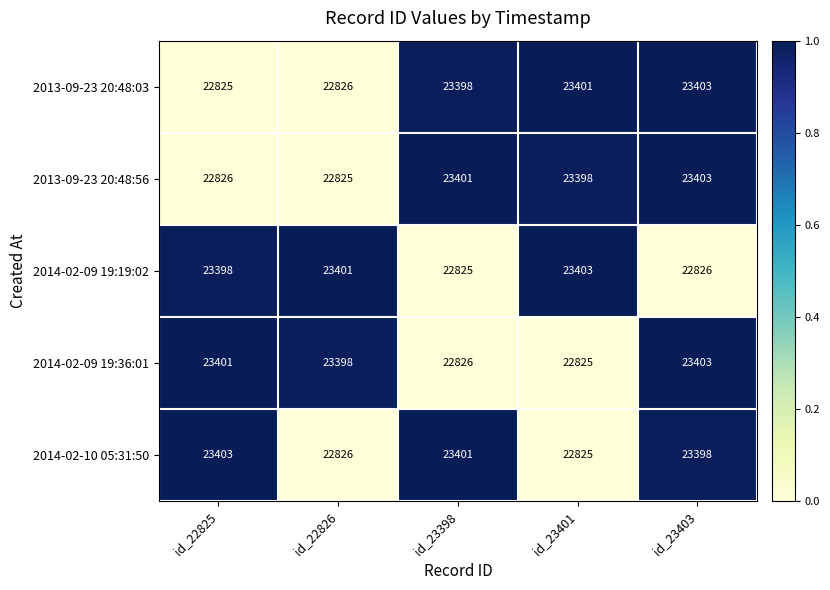

Rank the categories by 2013-09-23 20:48:56 value from lowest to highest.

id_22826, id_22825, id_23401, id_23398, id_23403